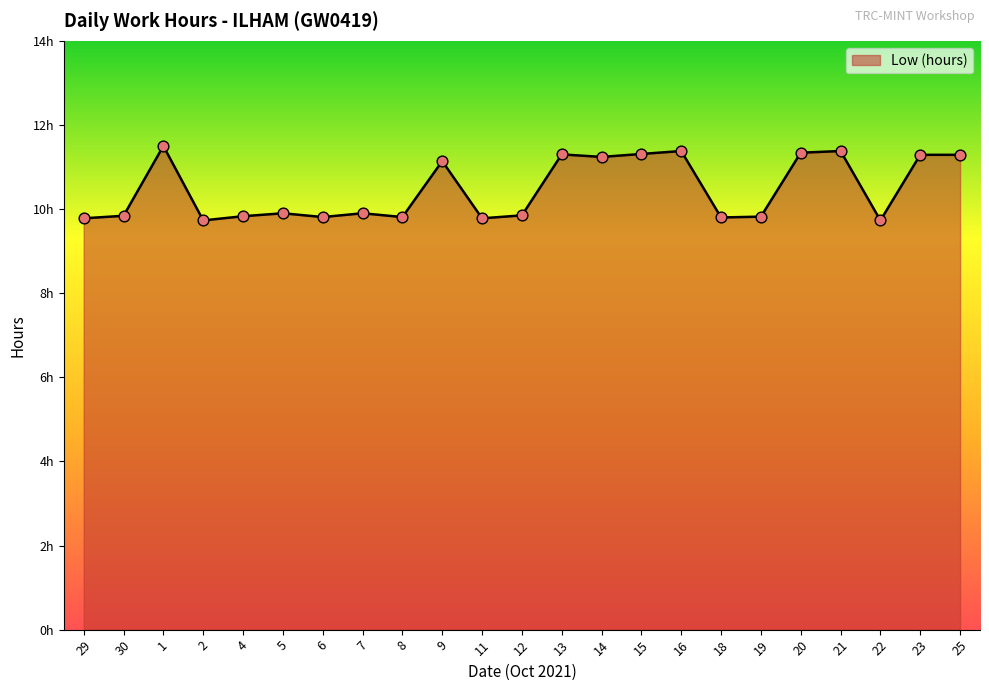

Which has a higher value, 1 or 30?

1